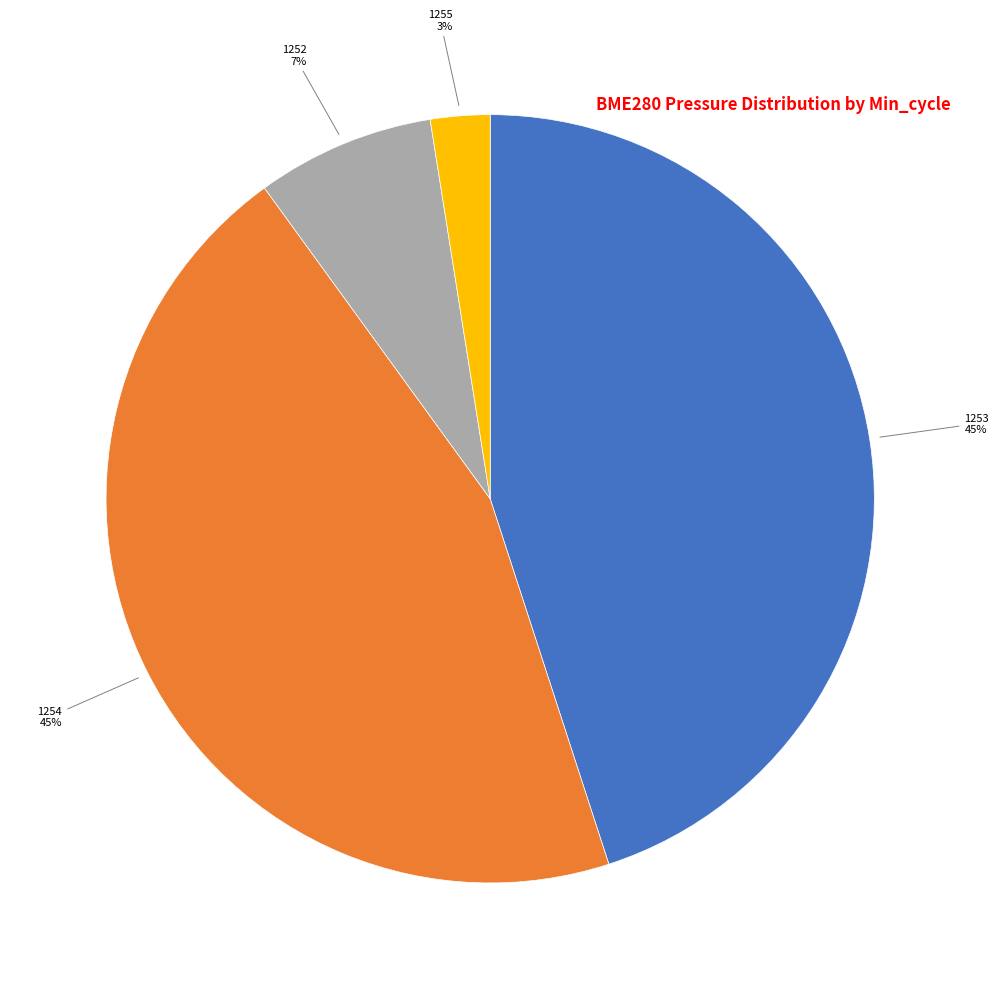

To the nearest percent, what is the average slice percentage?

25%